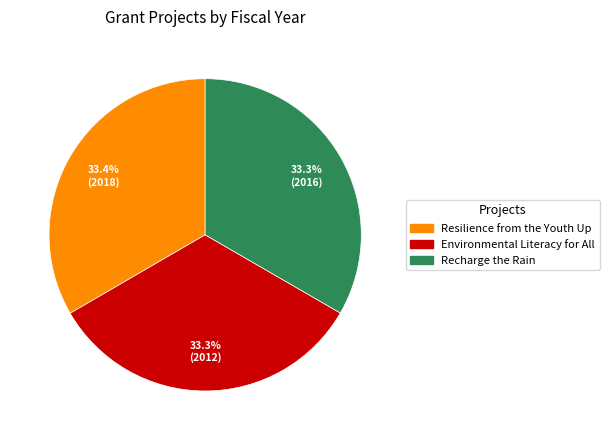

Does any single category account for the majority?

No